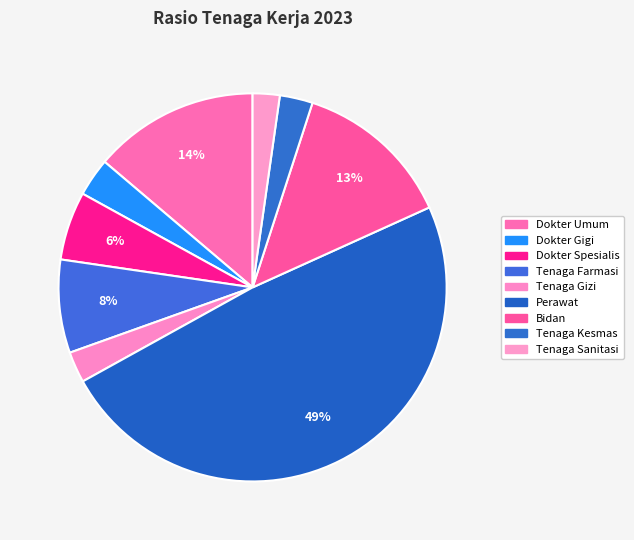

To the nearest percent, what portion does Tenaga Kesmas represent?

3%